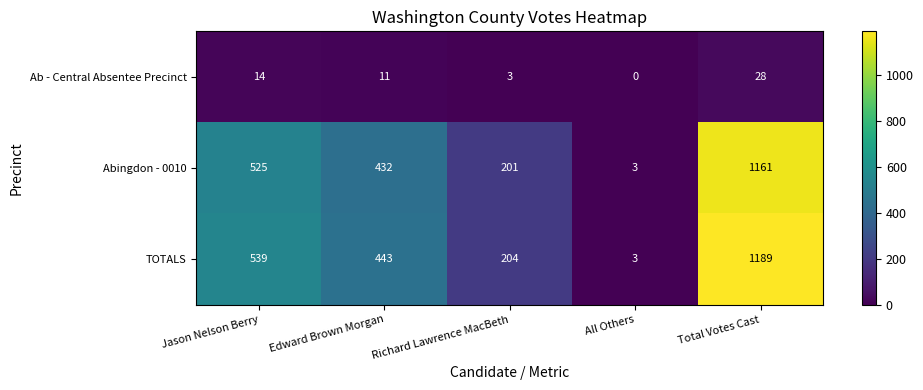

Which series has the widest spread of values?

TOTALS